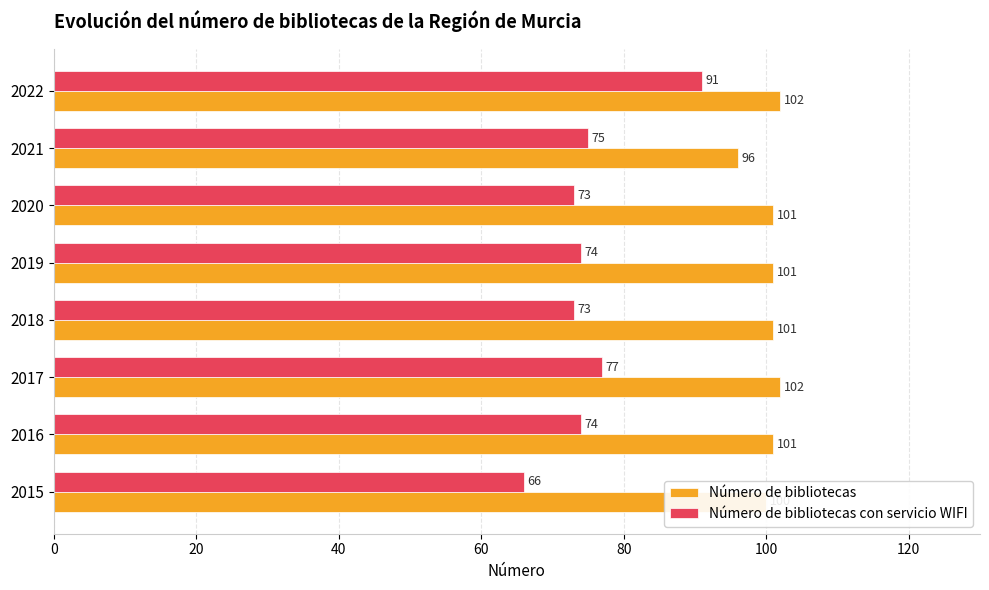

List the series in order of their peak value, highest first.

Número de bibliotecas, Número de bibliotecas con servicio WIFI